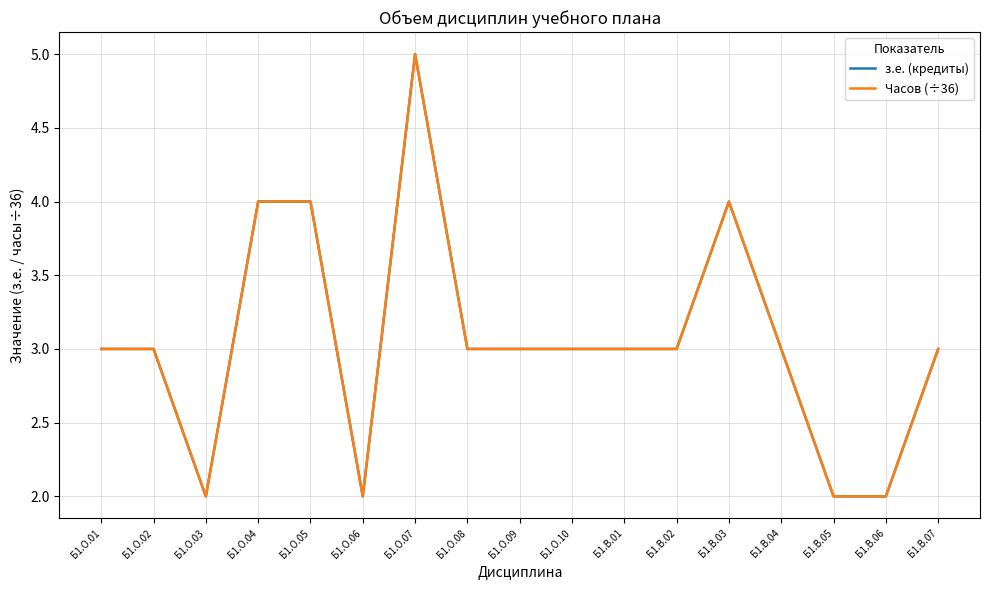

Rank the categories by з.е. (кредиты) value from lowest to highest.

Б1.О.03, Б1.О.06, Б1.В.05, Б1.В.06, Б1.О.01, Б1.О.02, Б1.О.08, Б1.О.09, Б1.О.10, Б1.В.01, Б1.В.02, Б1.В.04, Б1.В.07, Б1.О.04, Б1.О.05, Б1.В.03, Б1.О.07